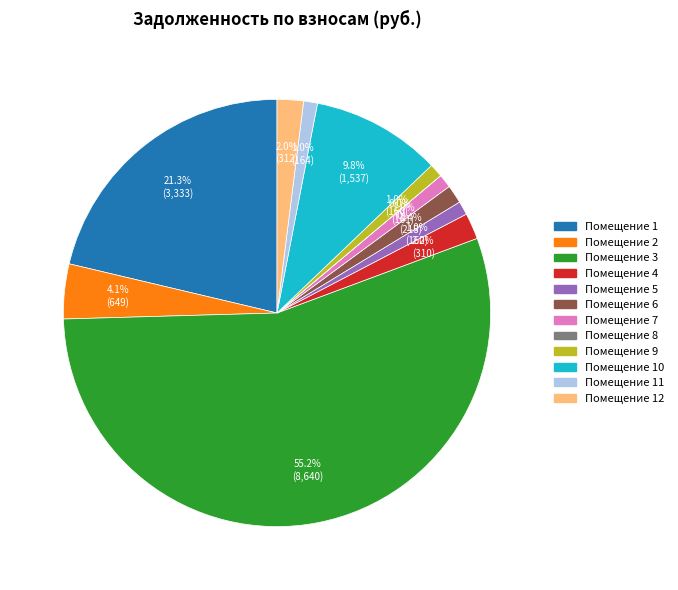

Combined, do Помещение 4 and Помещение 9 account for over 50%?

No